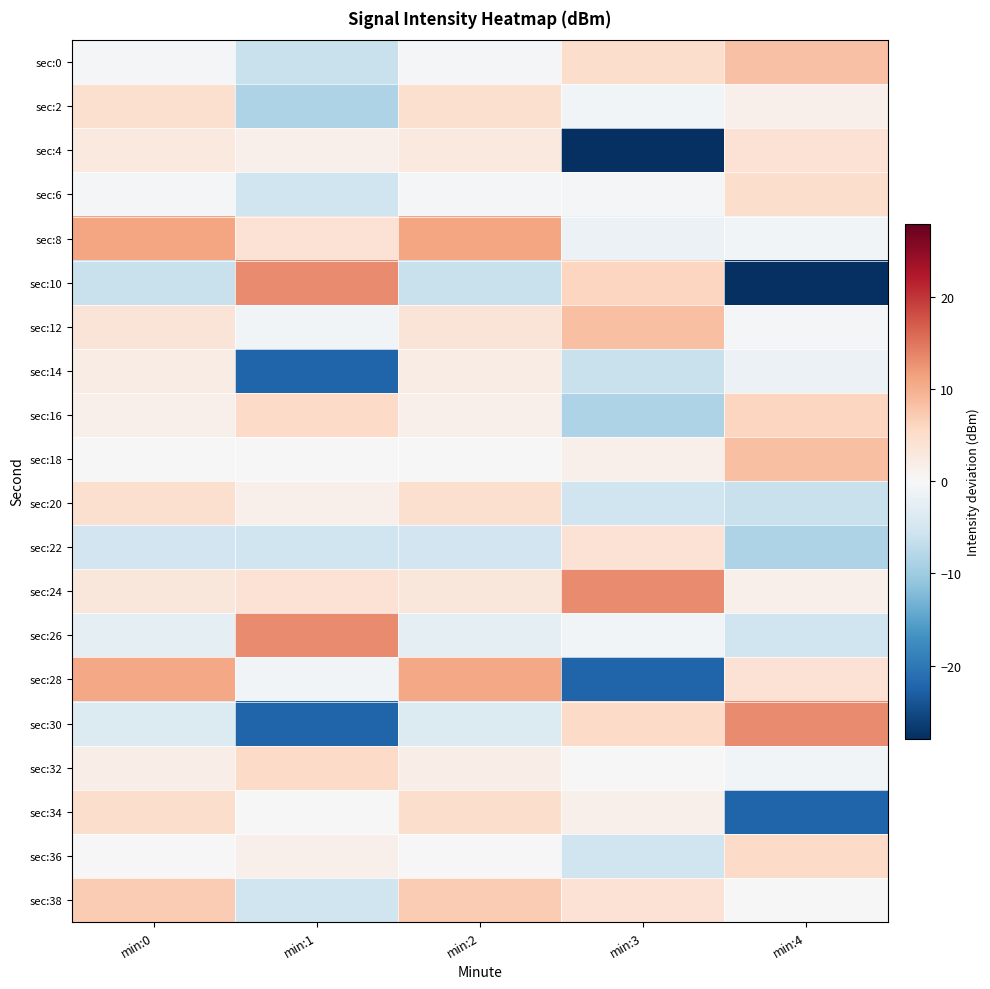

Between min:0 and min:3, which series saw the biggest shift?

sec:28